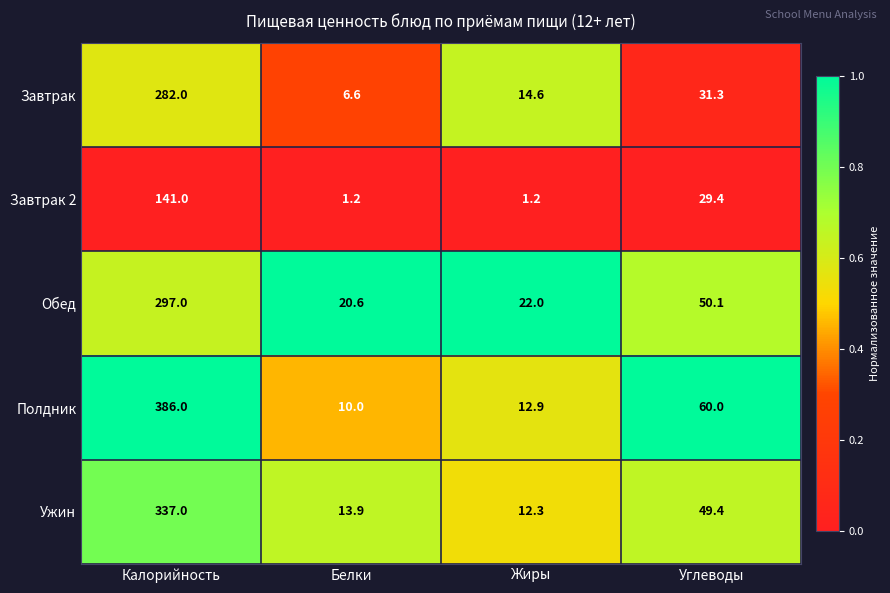

Reading right to left, what are all the values shown in this chart?

Завтрак: Углеводы=31.3	Жиры=14.6	Белки=6.6	Калорийность=282.0
Завтрак 2: Углеводы=29.4	Жиры=1.2	Белки=1.2	Калорийность=141.0
Обед: Углеводы=50.1	Жиры=22.0	Белки=20.6	Калорийность=297.0
Полдник: Углеводы=60.0	Жиры=12.9	Белки=10.0	Калорийность=386.0
Ужин: Углеводы=49.4	Жиры=12.3	Белки=13.9	Калорийность=337.0